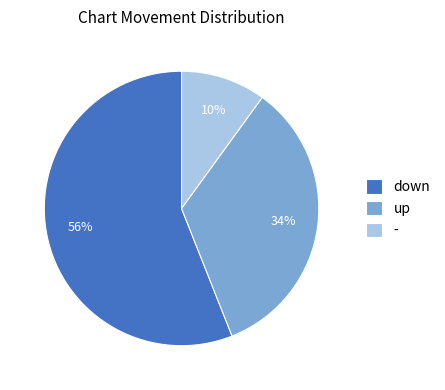

How many slices are in this pie chart?

3